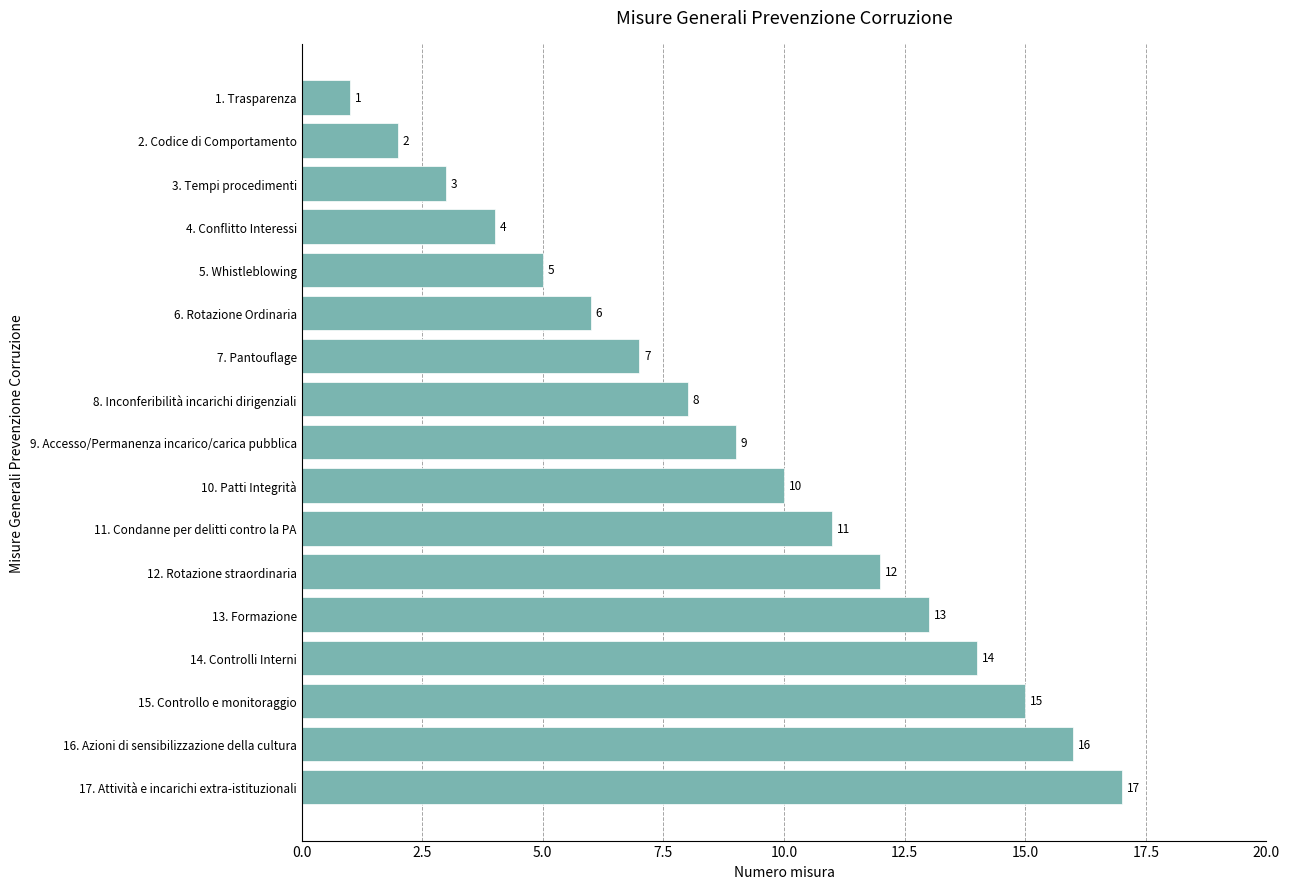

Where is the data nearest to the value 9?

9. Accesso/Permanenza incarico/carica pubblica